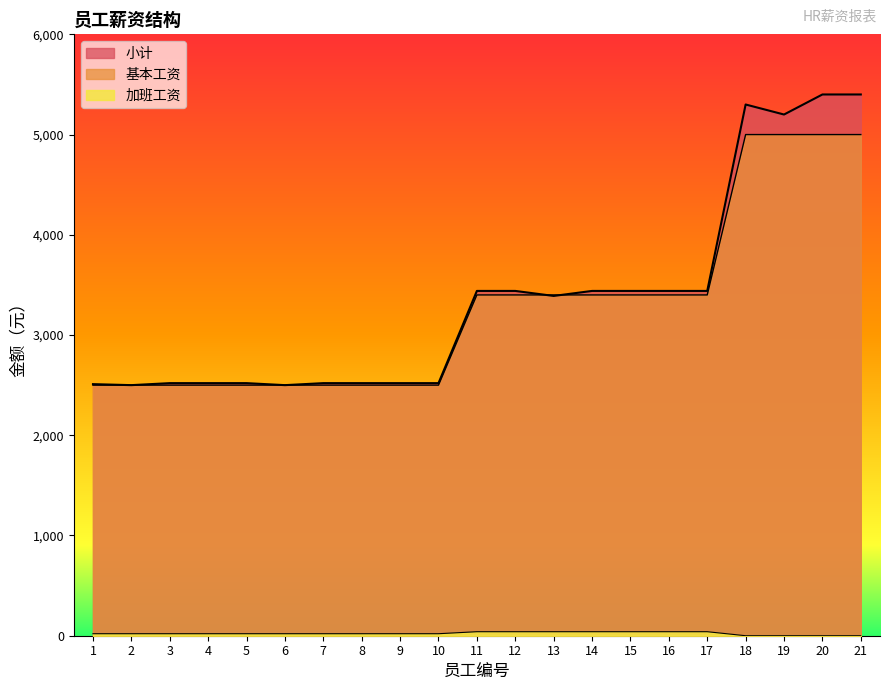

At which category does 小计 reach its first local peak?

18